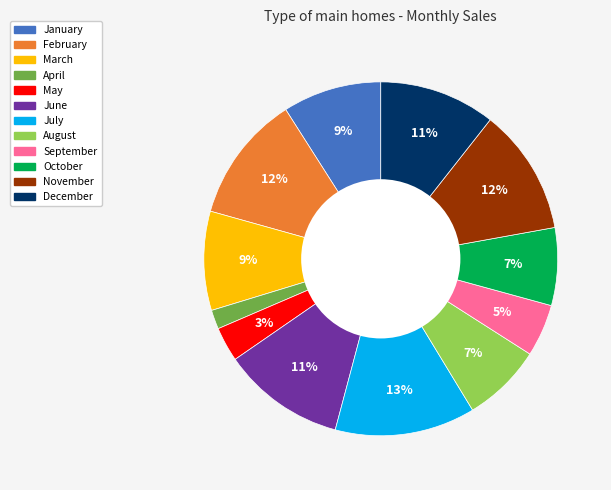

Is the sum of February and June greater than half?

No